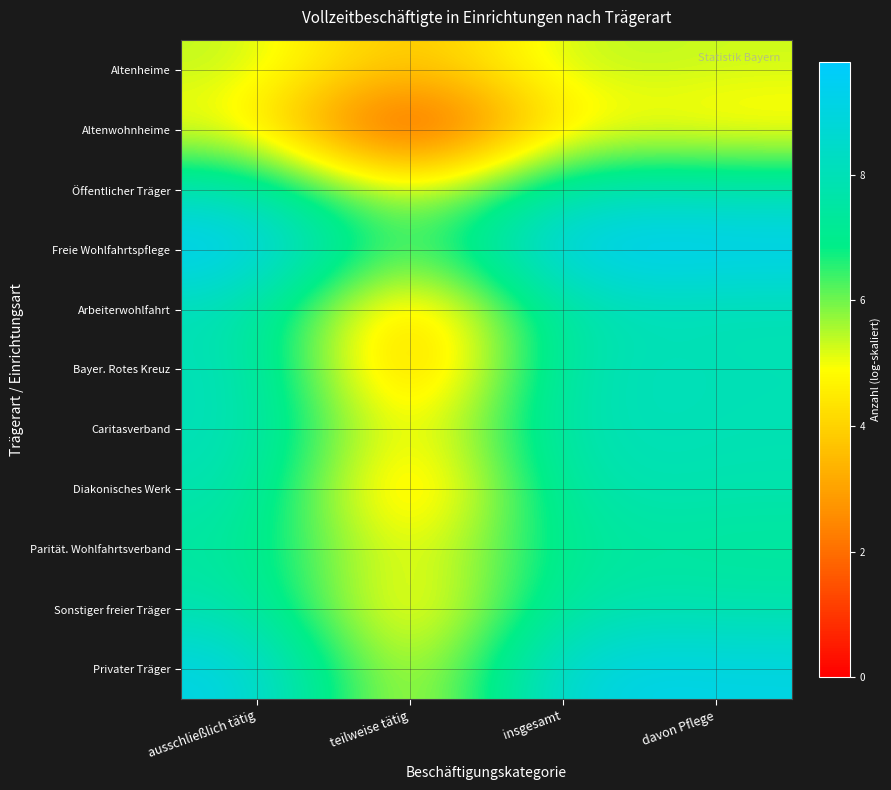

How many categories are shown in the chart?

4